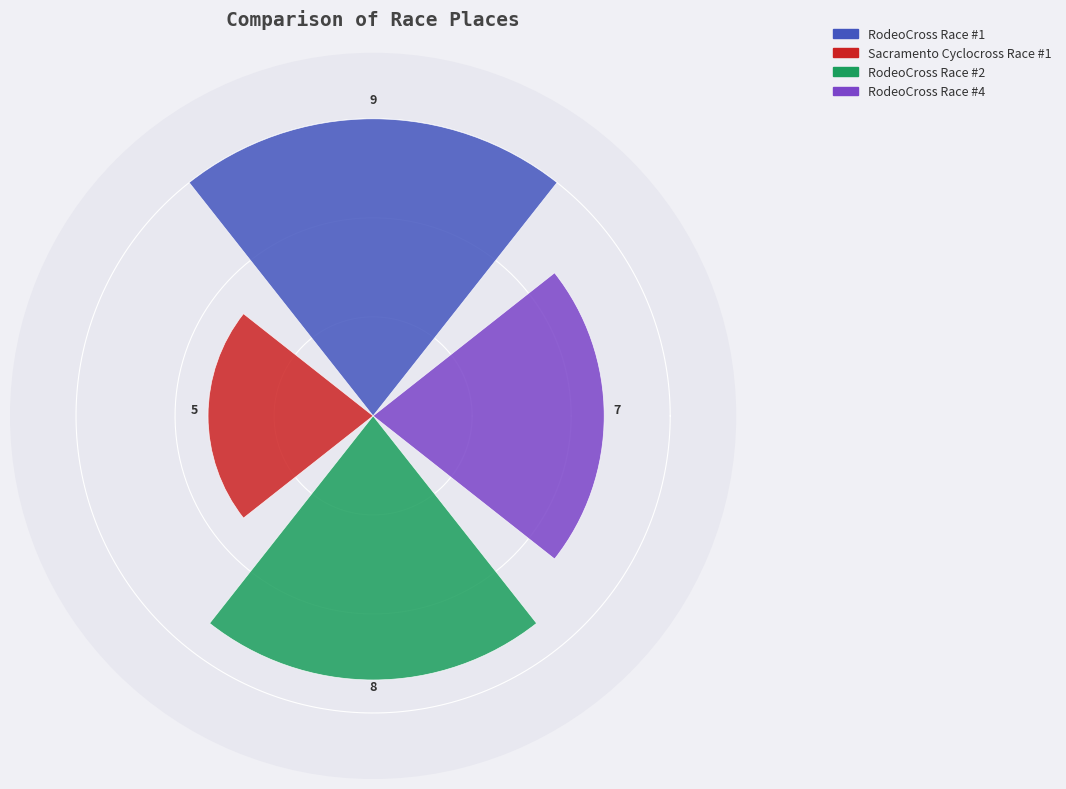

List the series in order of their overall mean, highest first.

RodeoCross Race #1, RodeoCross Race #2, RodeoCross Race #4, Sacramento Cyclocross Race #1